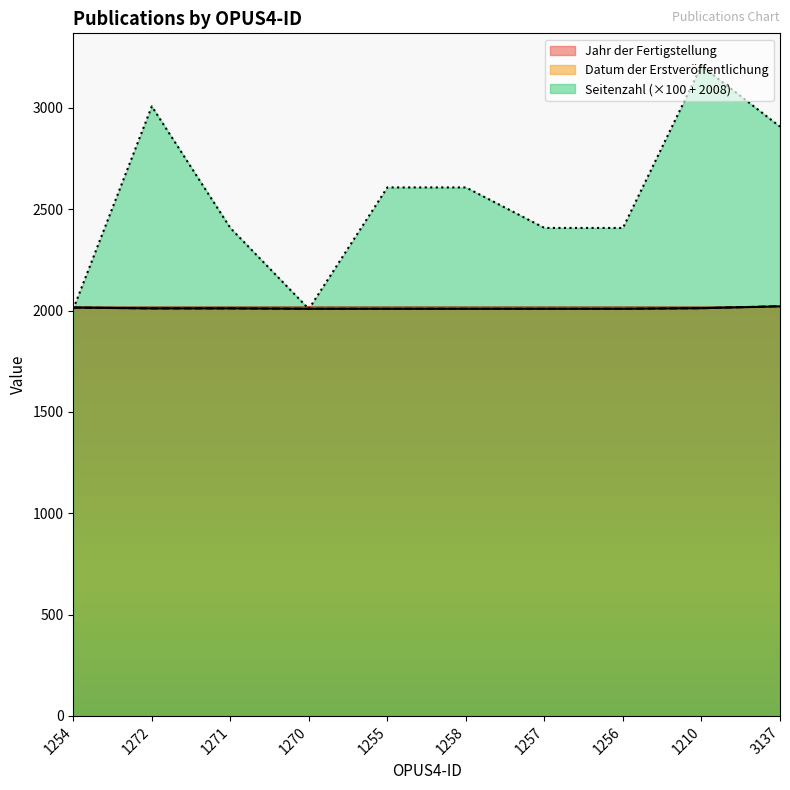

What is the label of the 4th point from the left?

1270